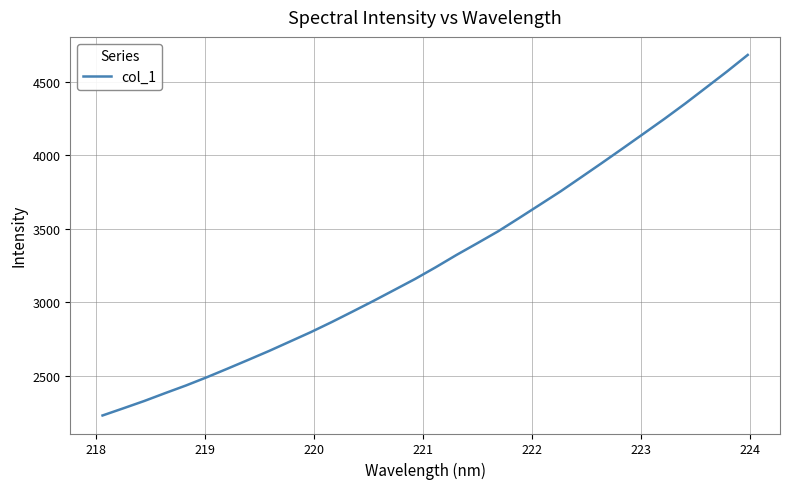

What is the smallest value displayed?

2228.6